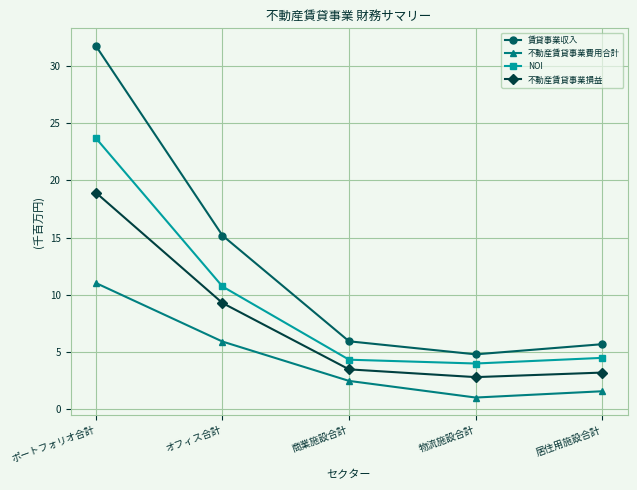

What is the value of the 不動産賃貸事業損益 point at the 1st from the left?

18.9